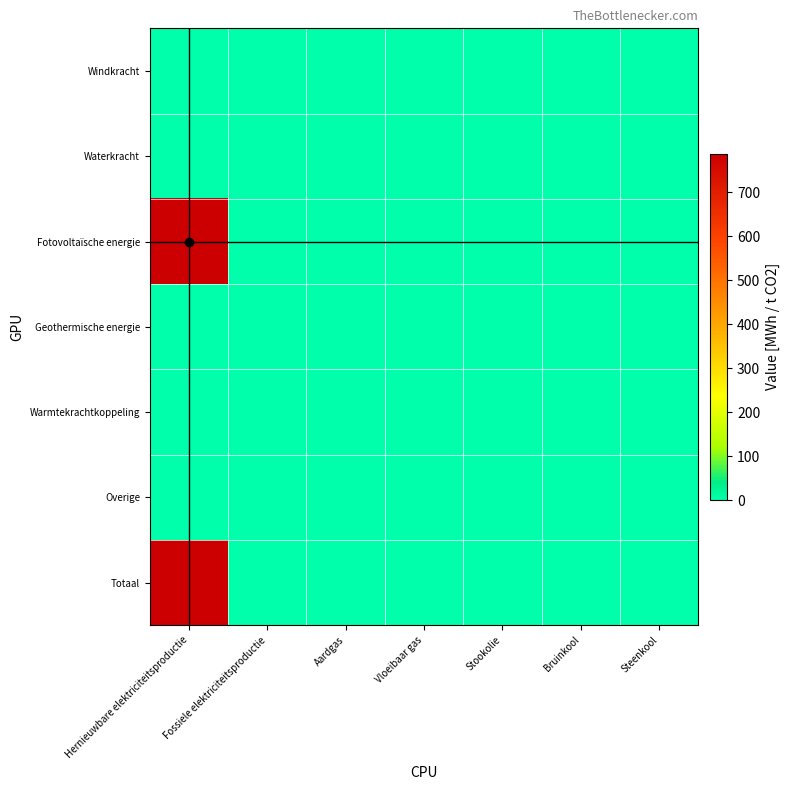

At how many categories does at least one series exceed 446?

1